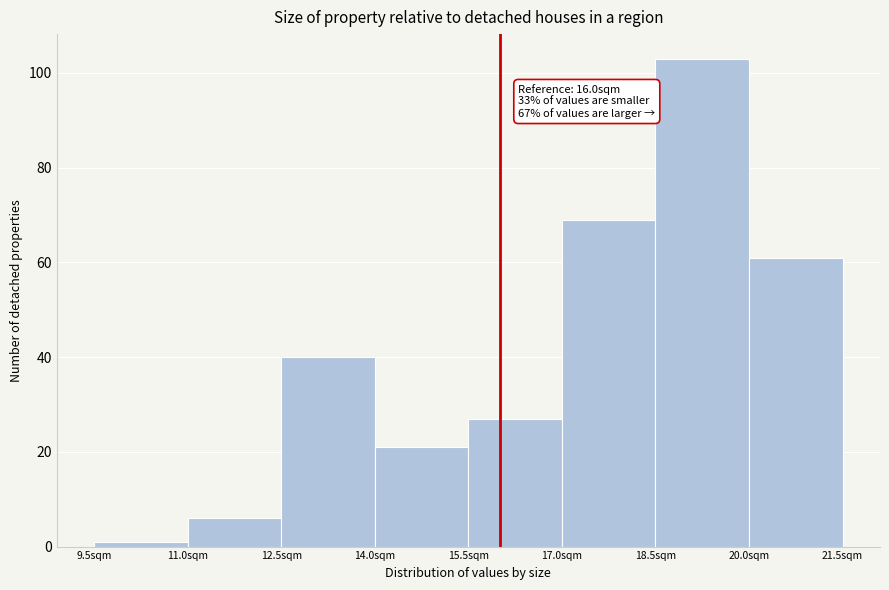

Which range on the x-axis has the tallest bar?

18.5 to 20.0